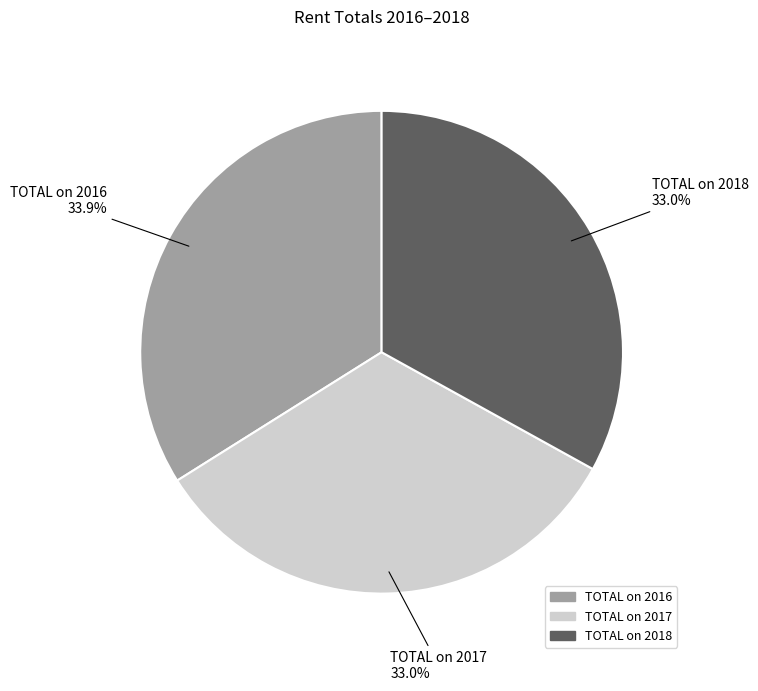

Does TOTAL on 2018 represent more than half of the total?

No